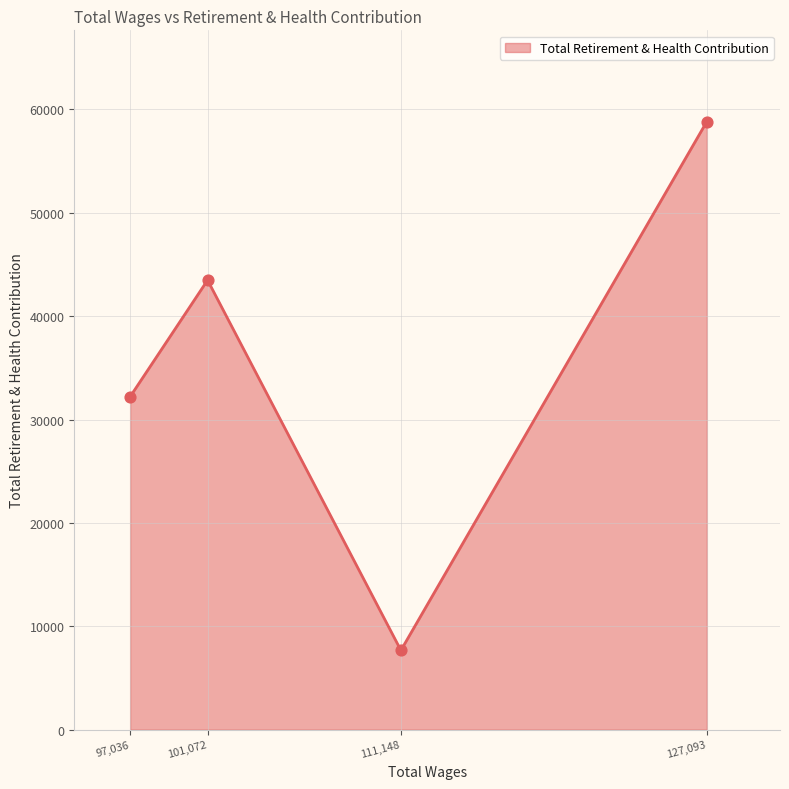

What is the change in value from 97,036 to 111,148?

-24538